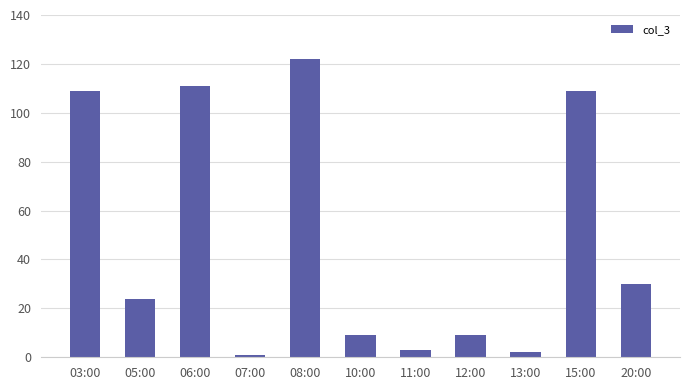

What is the change in value from 06:00 to 11:00?

-108